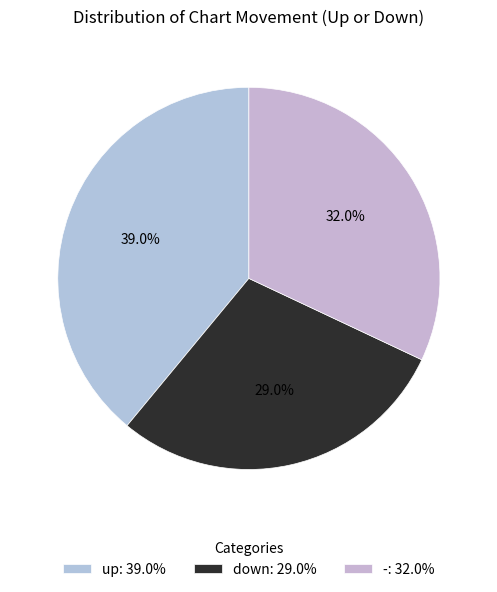

What percentage is the down slice, to the nearest percent?

29%